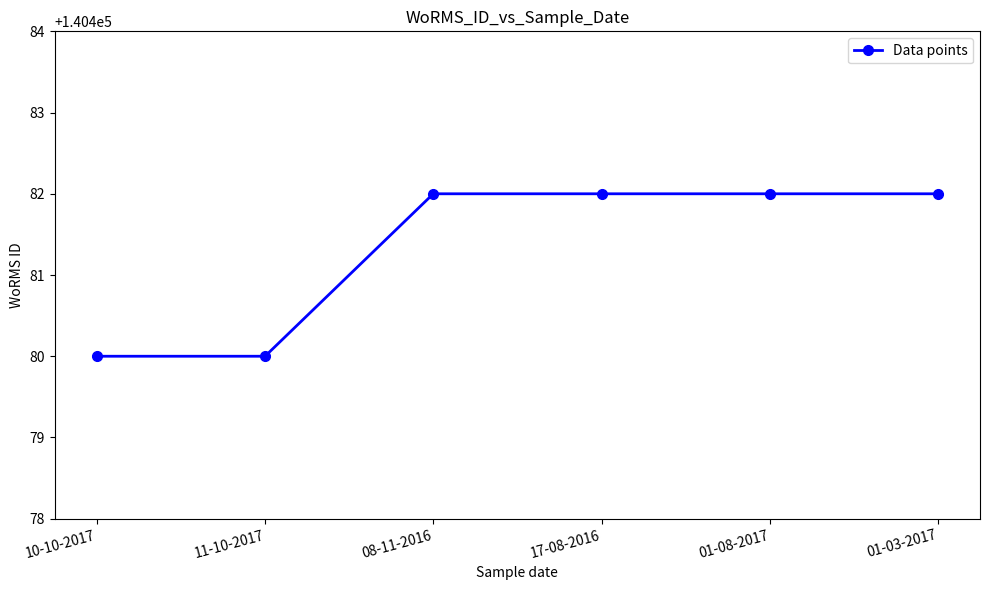

What is the label of the 1st point from the left?

10-10-2017